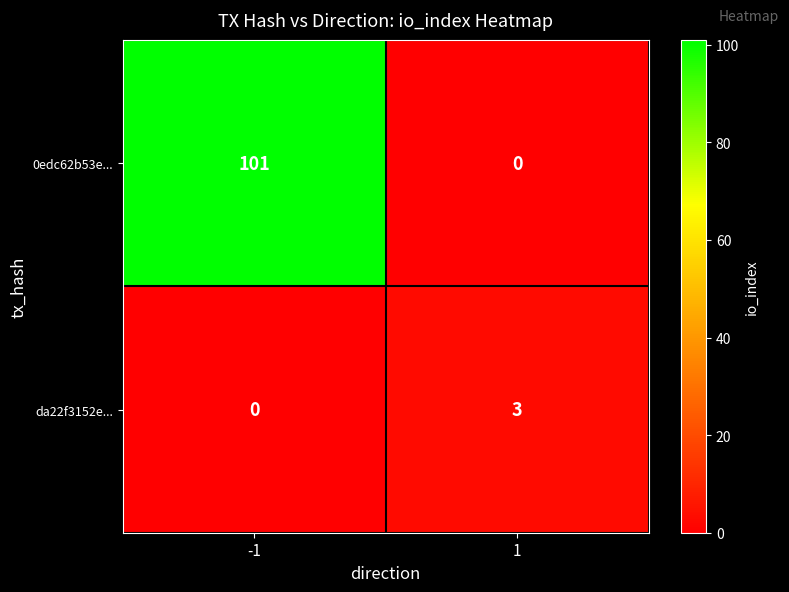

Count the number of categories in the chart.

2